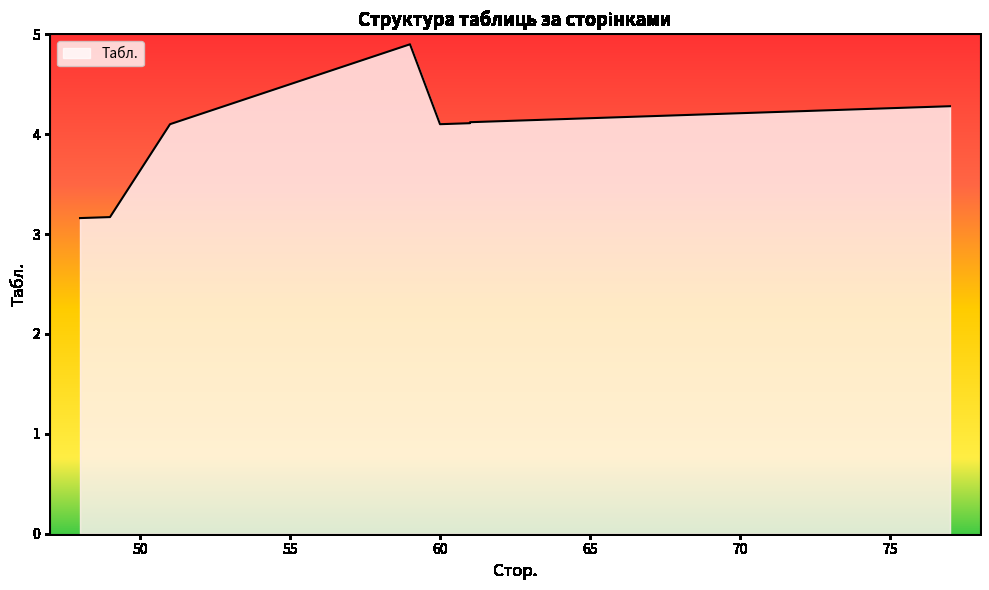

What is the change in value from 58 to 69?

-0.6